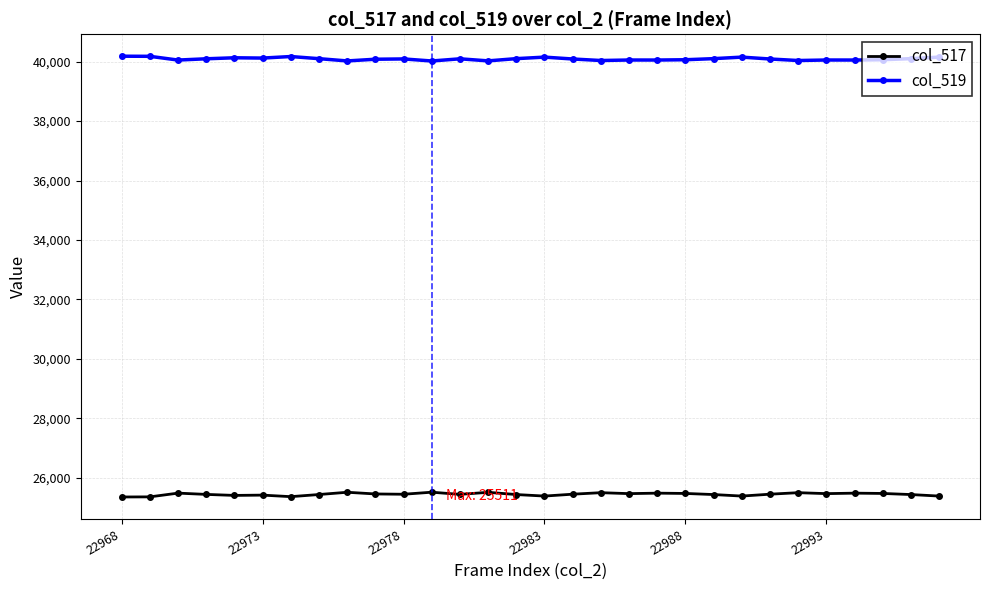

What is the difference between the second highest and second lowest values in the col_519 series?

155